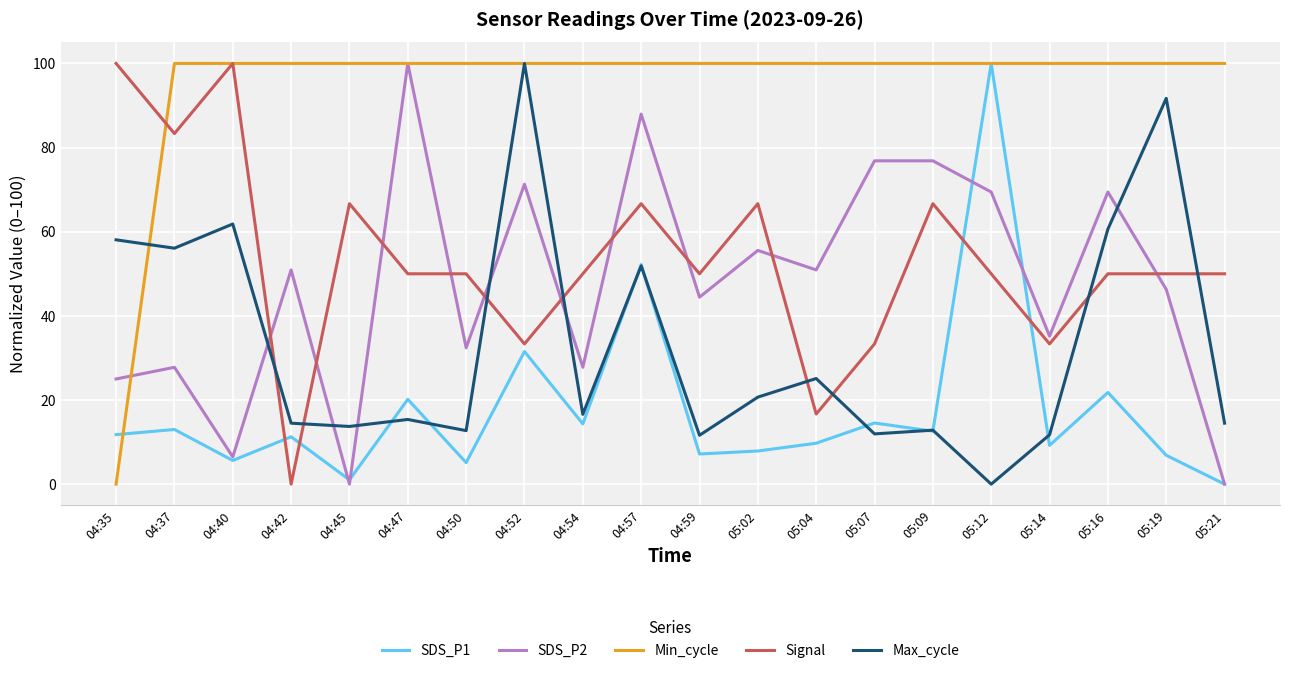

What is the difference between the SDS_P2 values at 05:16 and 04:45?

69.4